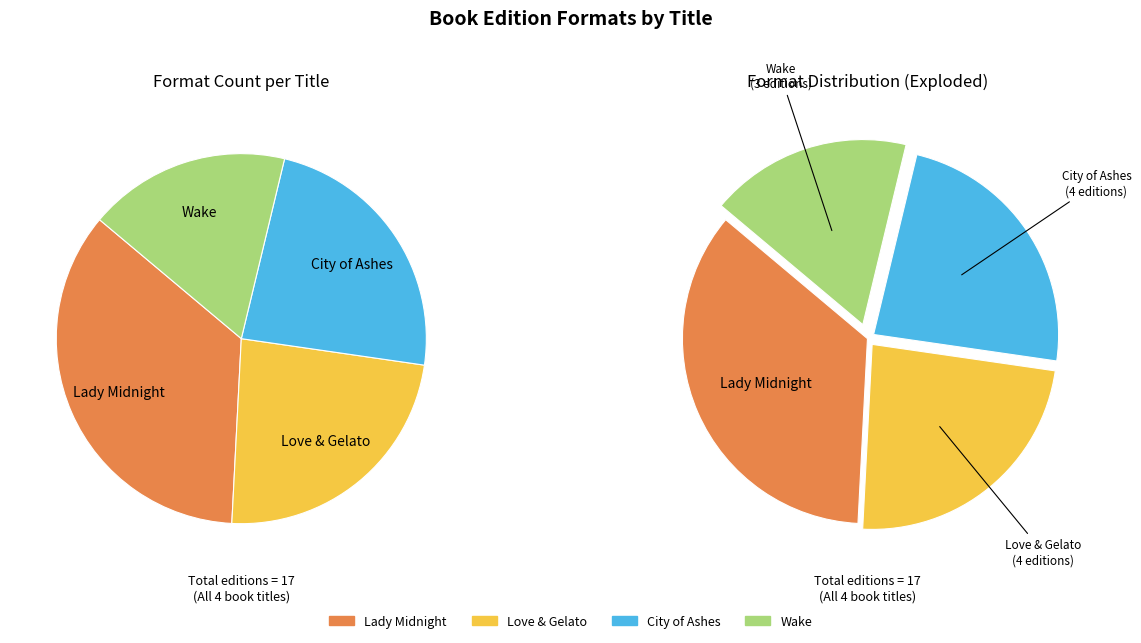

True or false: Wake accounts for 13% of the total.

False